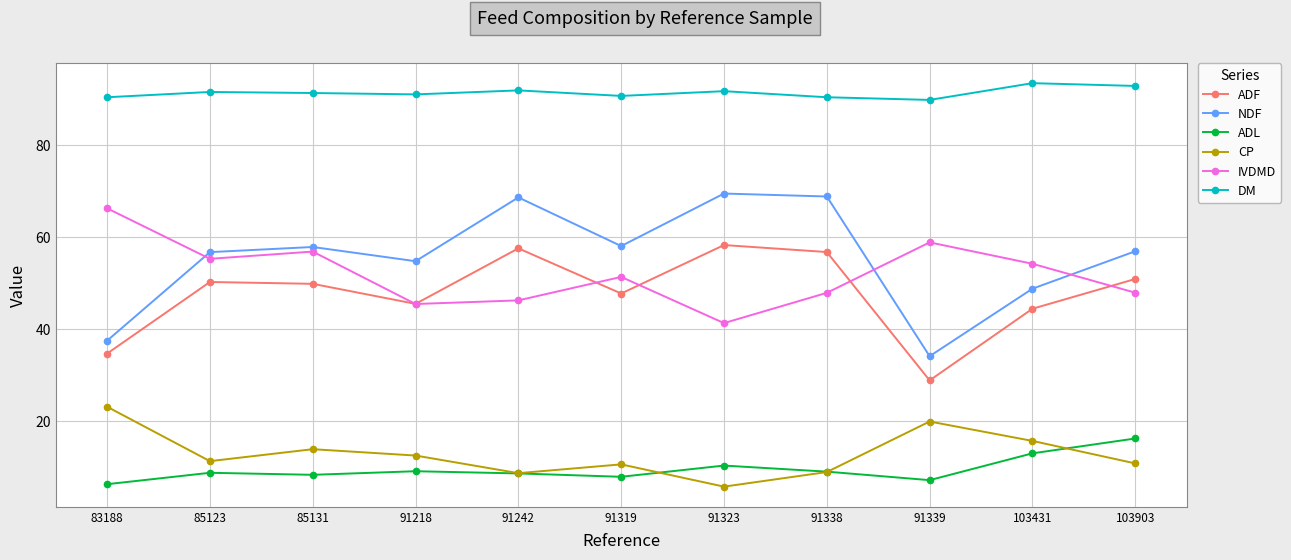

What is the sum of the CP values at 103431 and 91319?

26.3